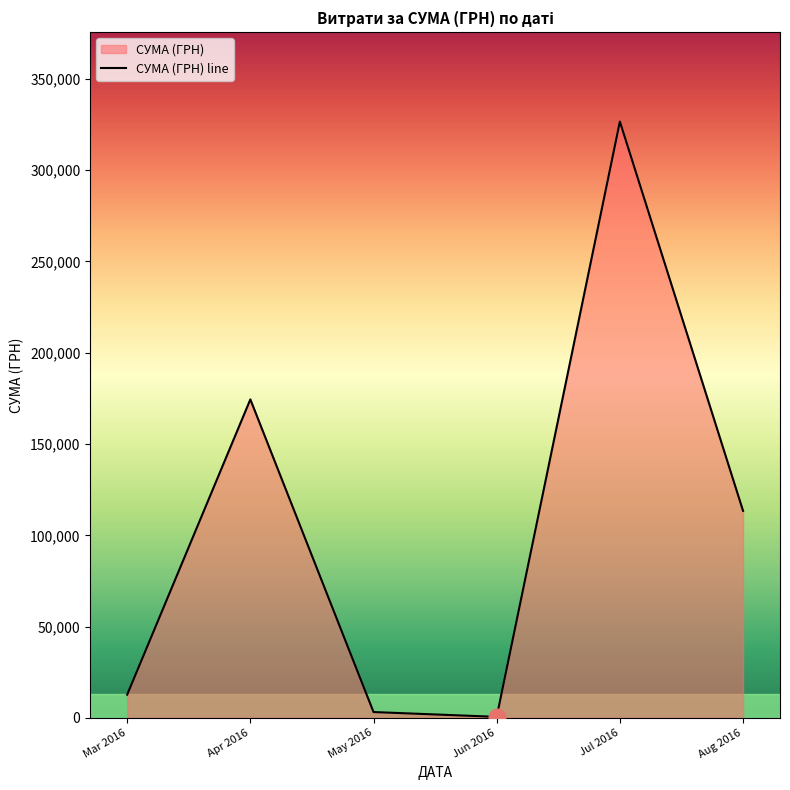

What is the label of the 3rd point from the right?

Jun 2016